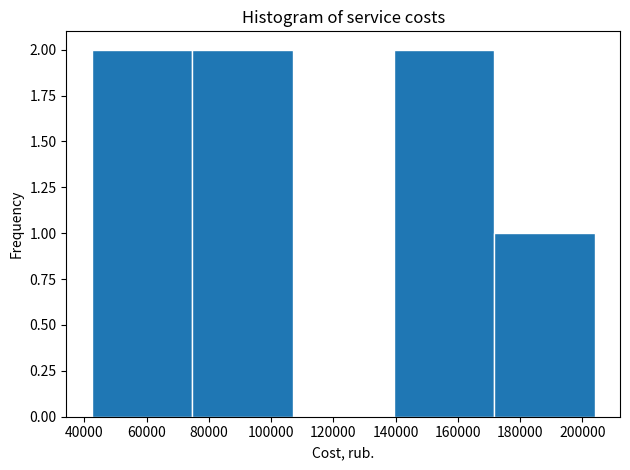

What is the height of the bar covering 74000 to 106000 on the x-axis? Neither the bar edges nor the heights are printed on the chart, so give them approximately, as read against the axes.

2